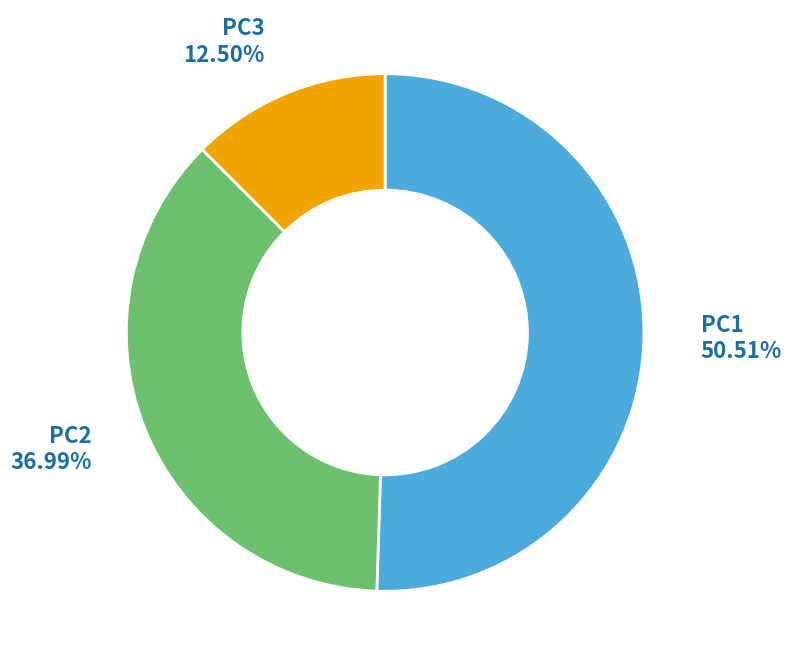

Is there a majority slice in this chart?

Yes